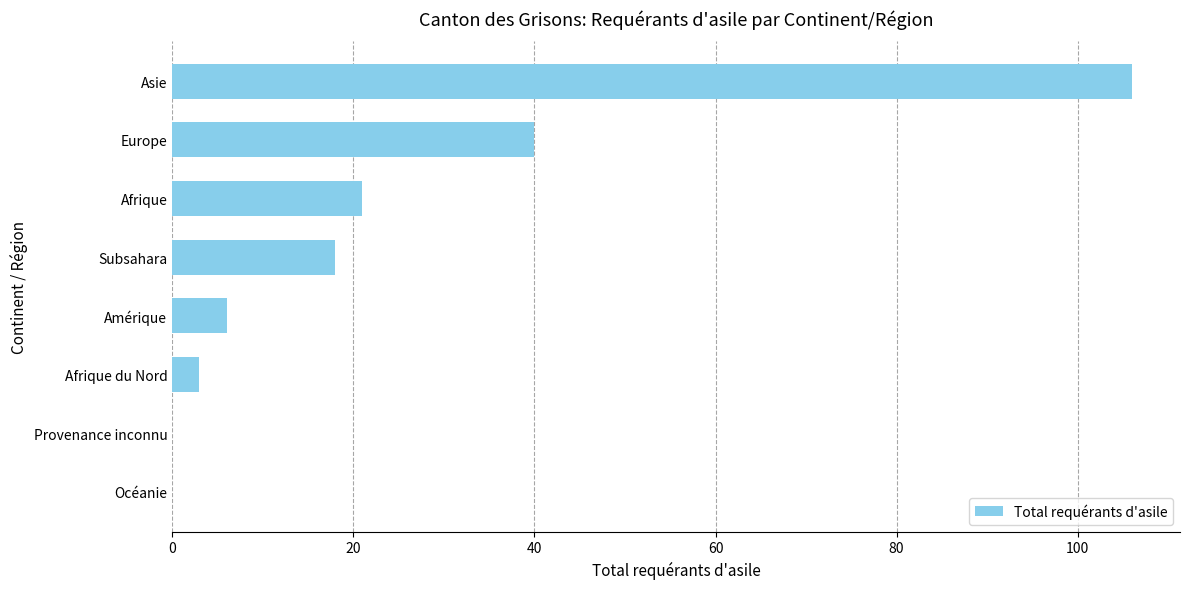

The chart shows a value of 0 at Océanie. True or false?

True